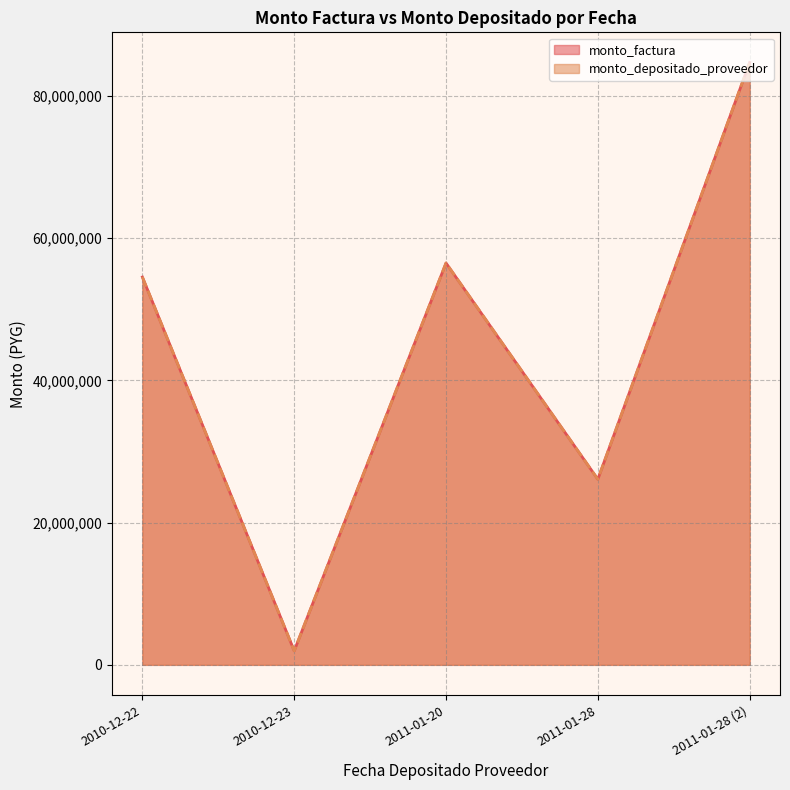

Where does the monto_depositado_proveedor series first go above 54525005?

2011-01-20